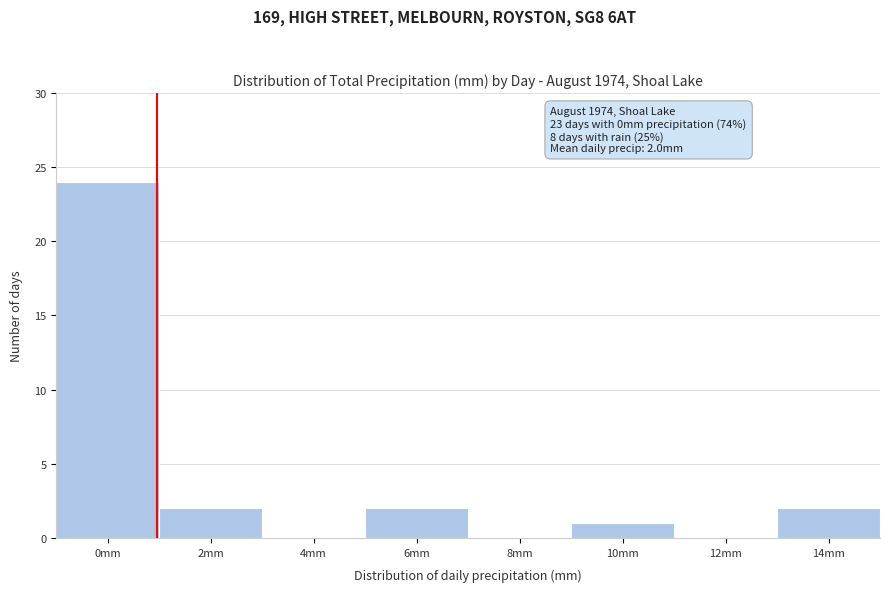

Reading left to right, extract all data points from this chart.

0mm=24	2mm=2	4mm=0	6mm=2	8mm=0	10mm=1	12mm=0	14mm=2